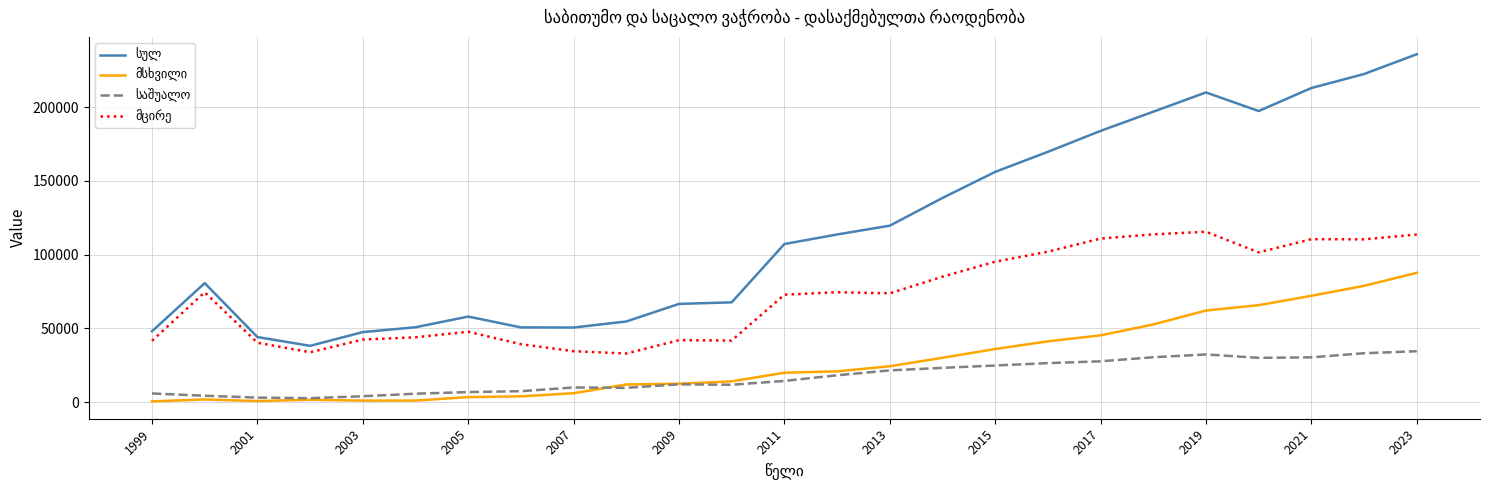

What is the greatest value displayed?

235834.0